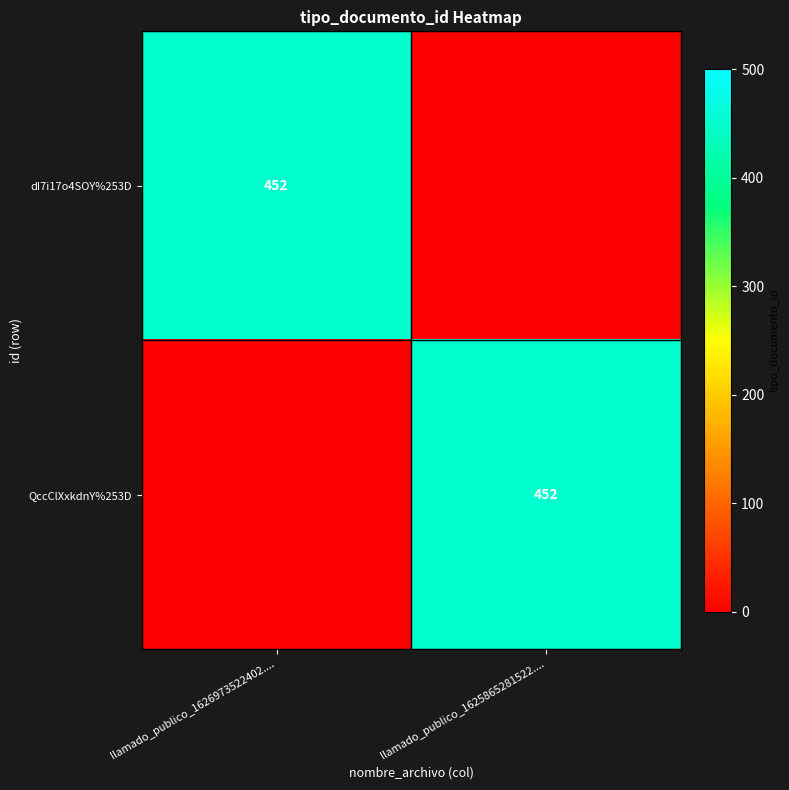

Is it true that QccClXxkdnY%253D equals 452 at llamado_publico_1625865281522....?

True